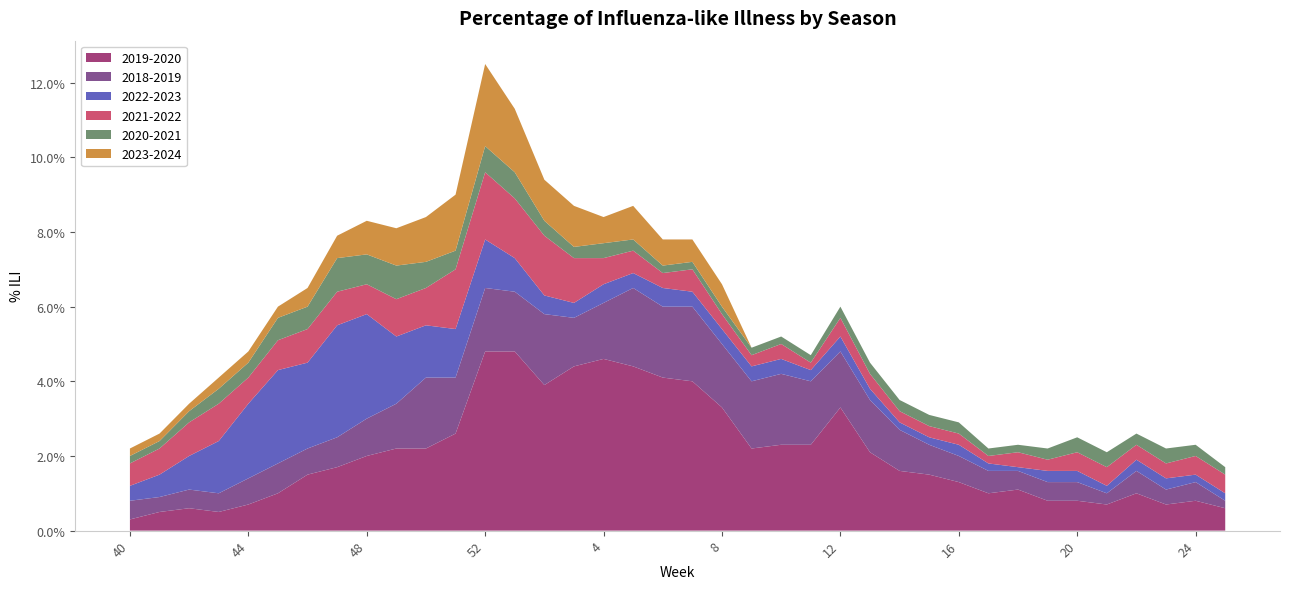

What are all the series names shown in the legend?

2019-2020, 2018-2019, 2022-2023, 2021-2022, 2020-2021, 2023-2024